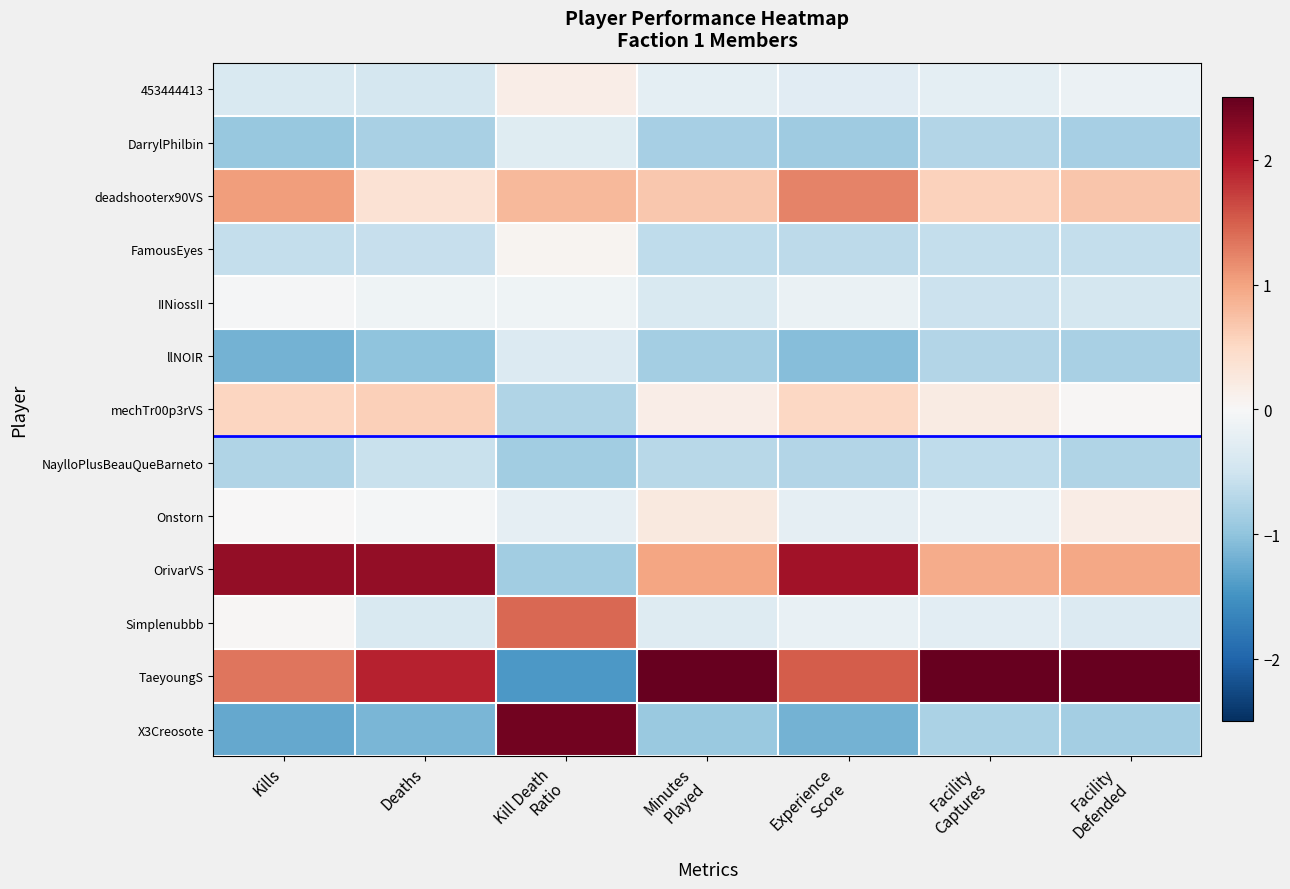

What is the smallest value displayed?

-1.4